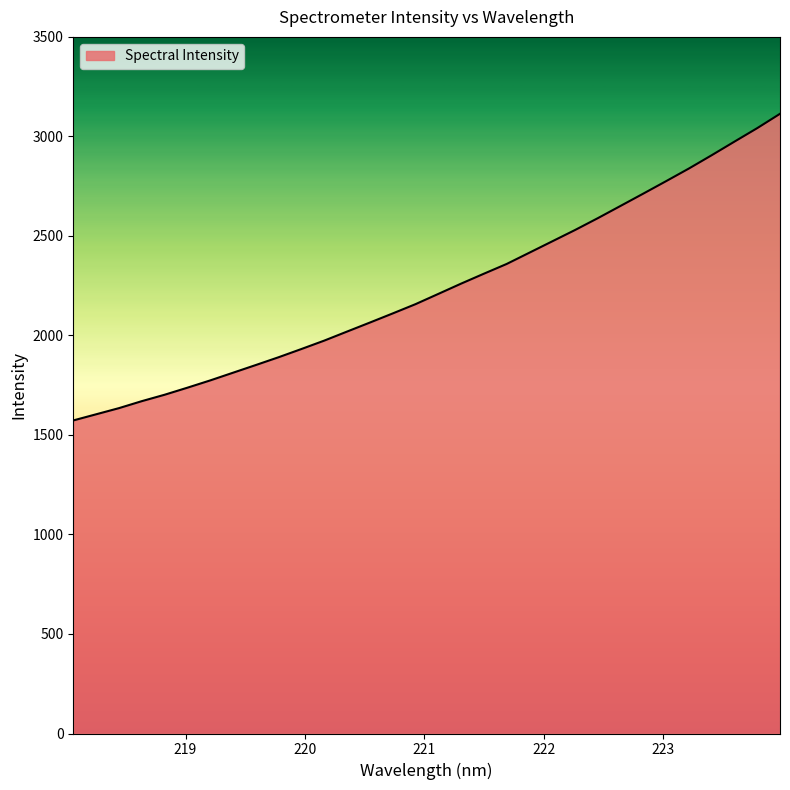

What is the greatest value displayed?

3113.6